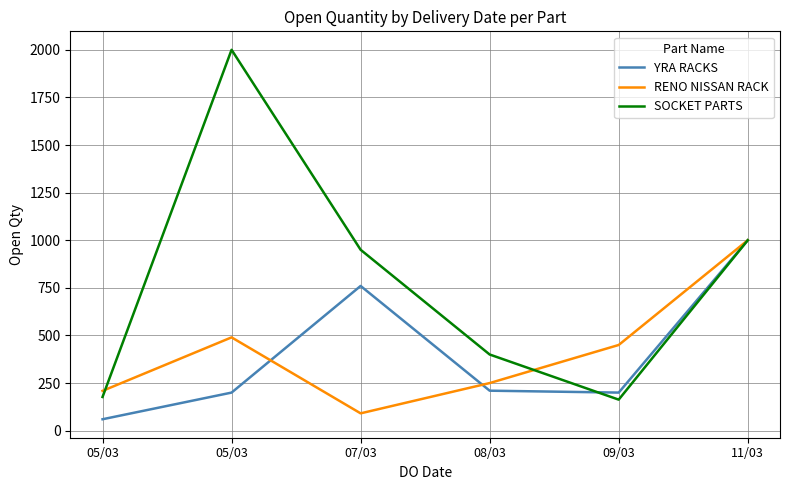

What are all the series names shown in the legend?

YRA RACKS, RENO NISSAN RACK, SOCKET PARTS